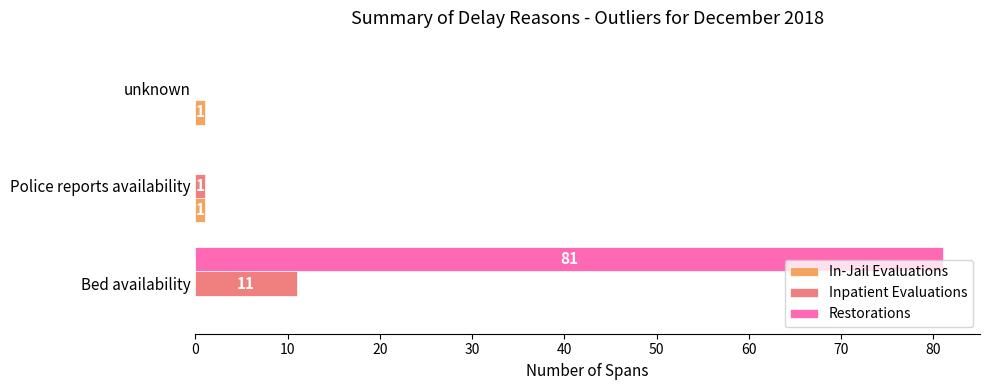

The value of In-Jail Evaluations at Police reports availability is 1. True or false?

True